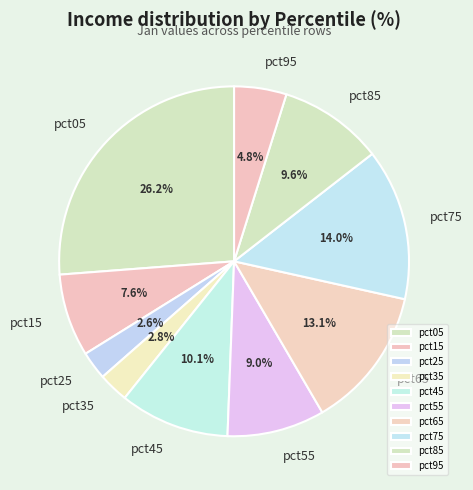

To the nearest percent, what is the combined percentage of pct85 and pct75?

24%